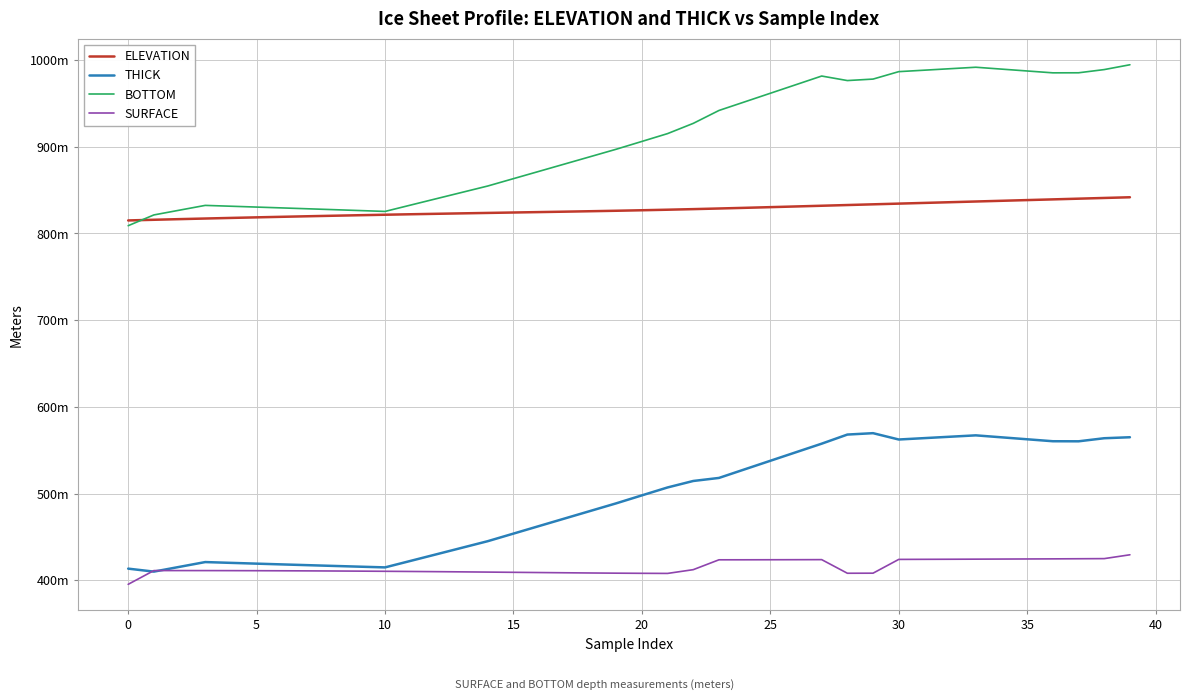

Does the chart display data point markers on the line(s)?

No